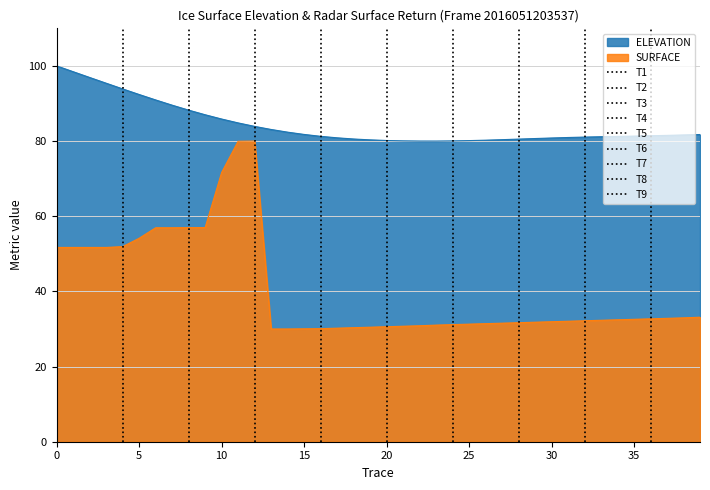

How many lines are shown in the chart?

2